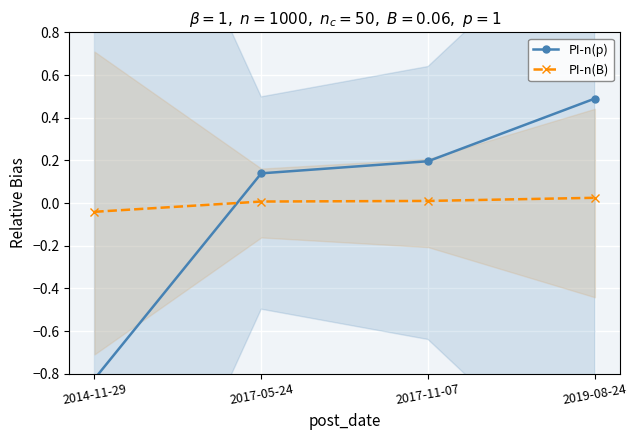

Is it true that PI-n(p) equals 0.9 at 2019-08-24?

False